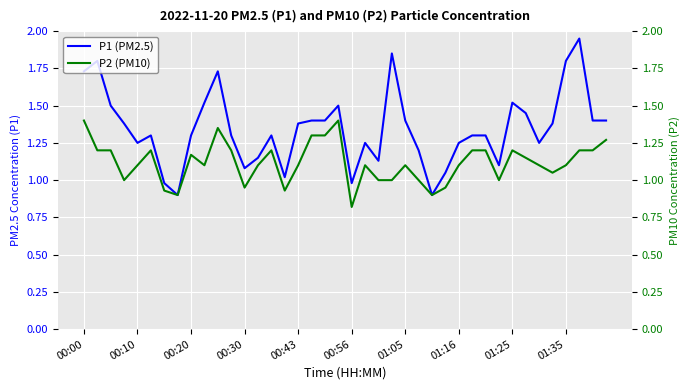

At which label does P1 (PM2.5) first exceed 1?

00:00